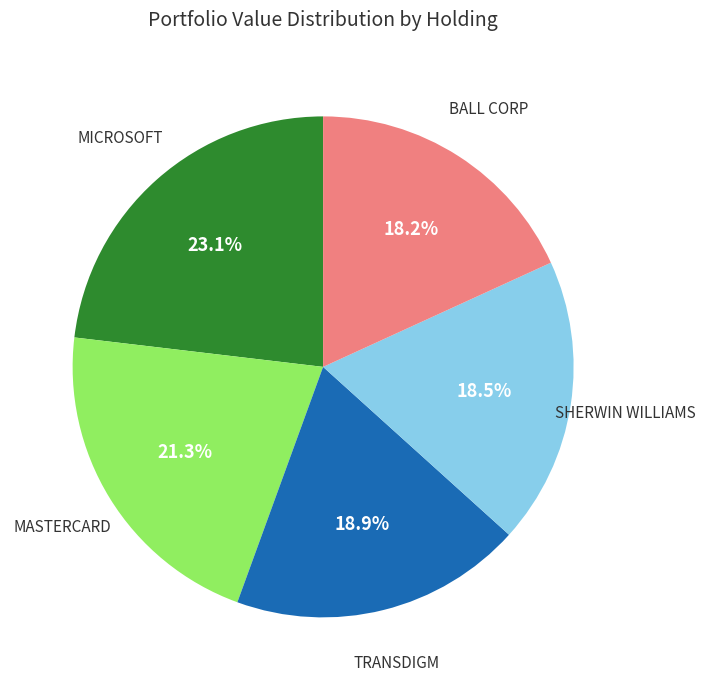

Is there a majority slice in this chart?

No